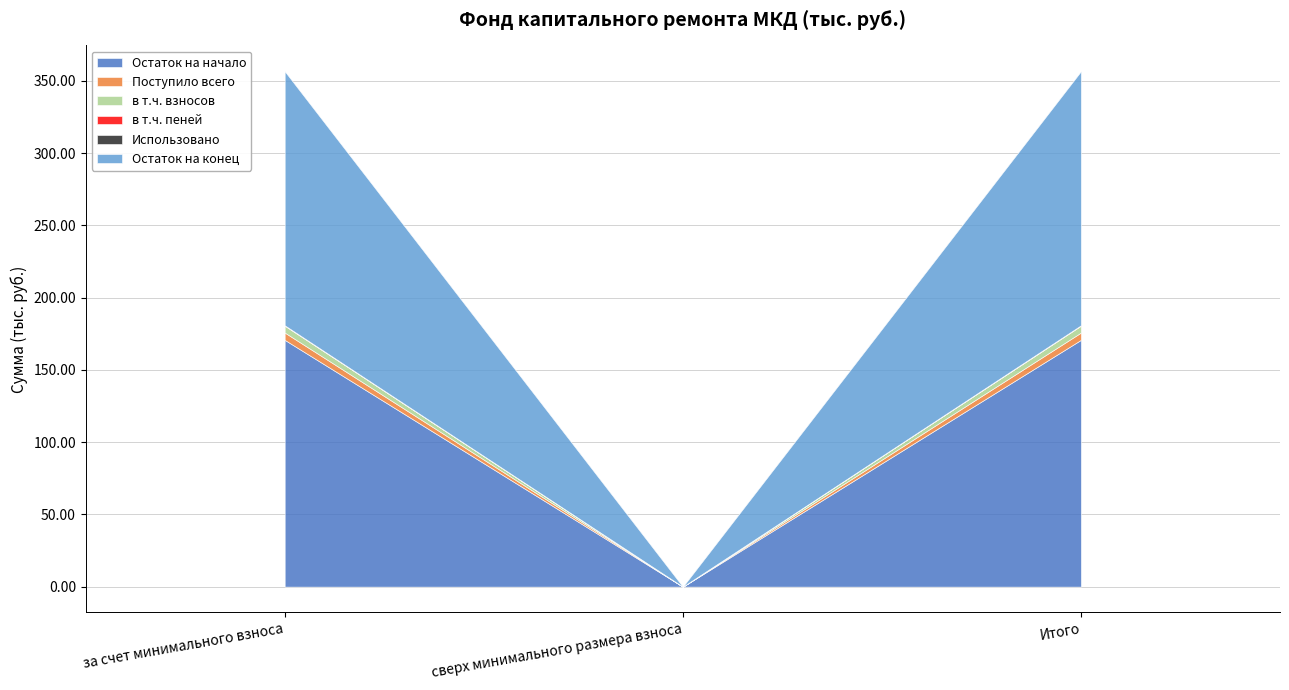

List the series in order of their peak value, highest first.

Остаток на конец, Остаток на начало, Поступило всего, в т.ч. взносов, в т.ч. пеней, Использовано